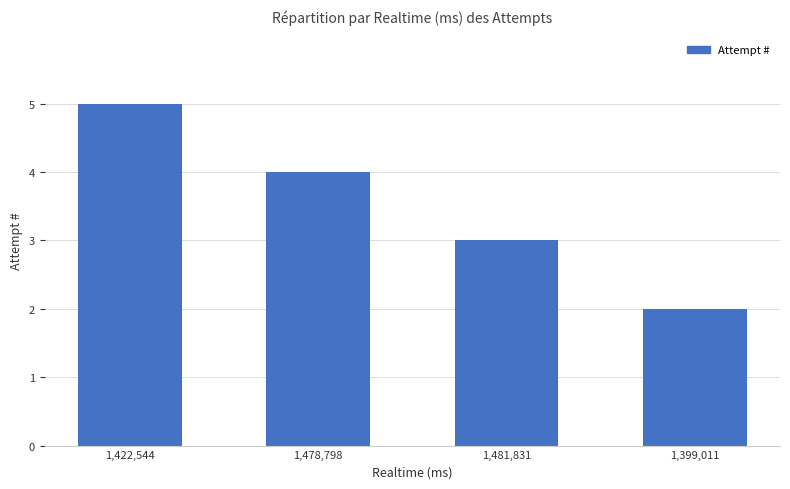

What is the difference between the maximum and minimum values?

3